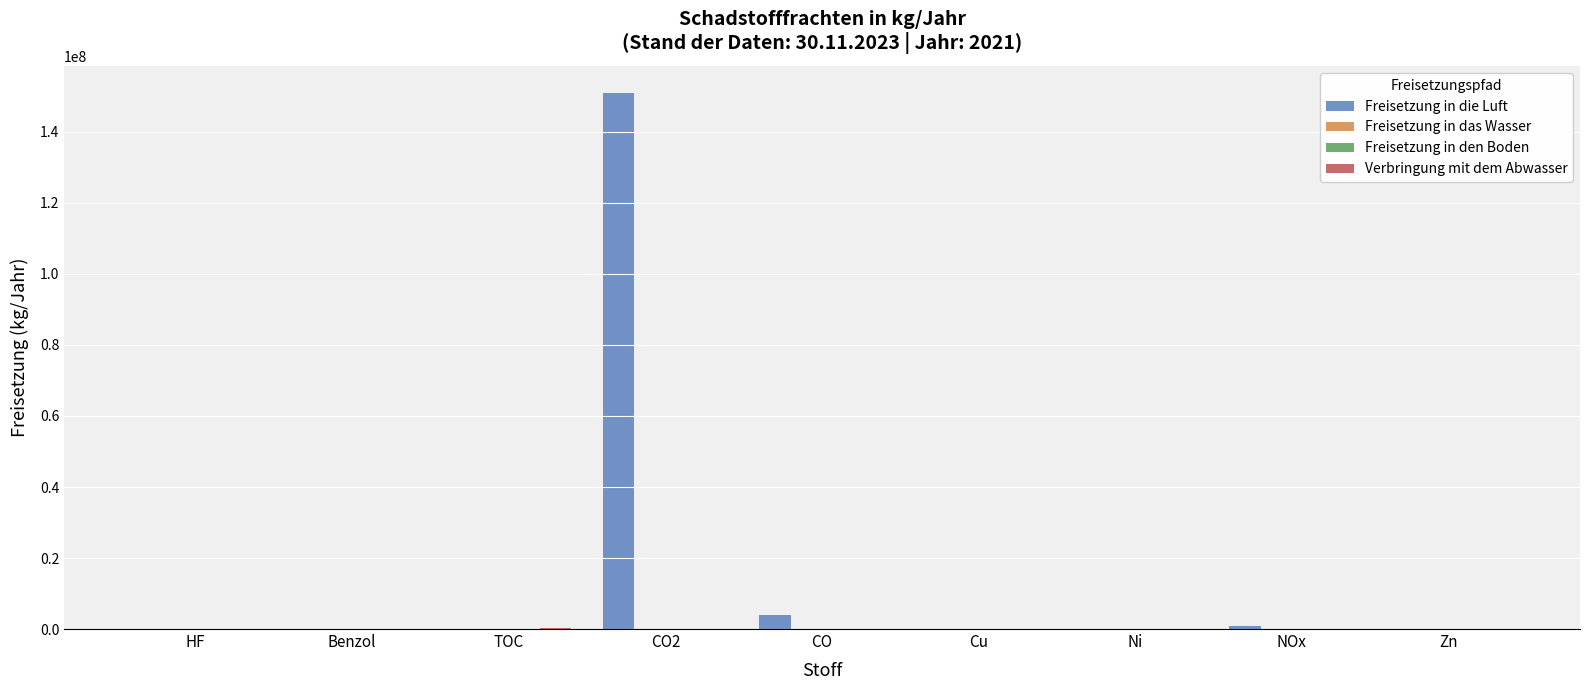

Which series has the largest total across all categories?

Freisetzung in die Luft